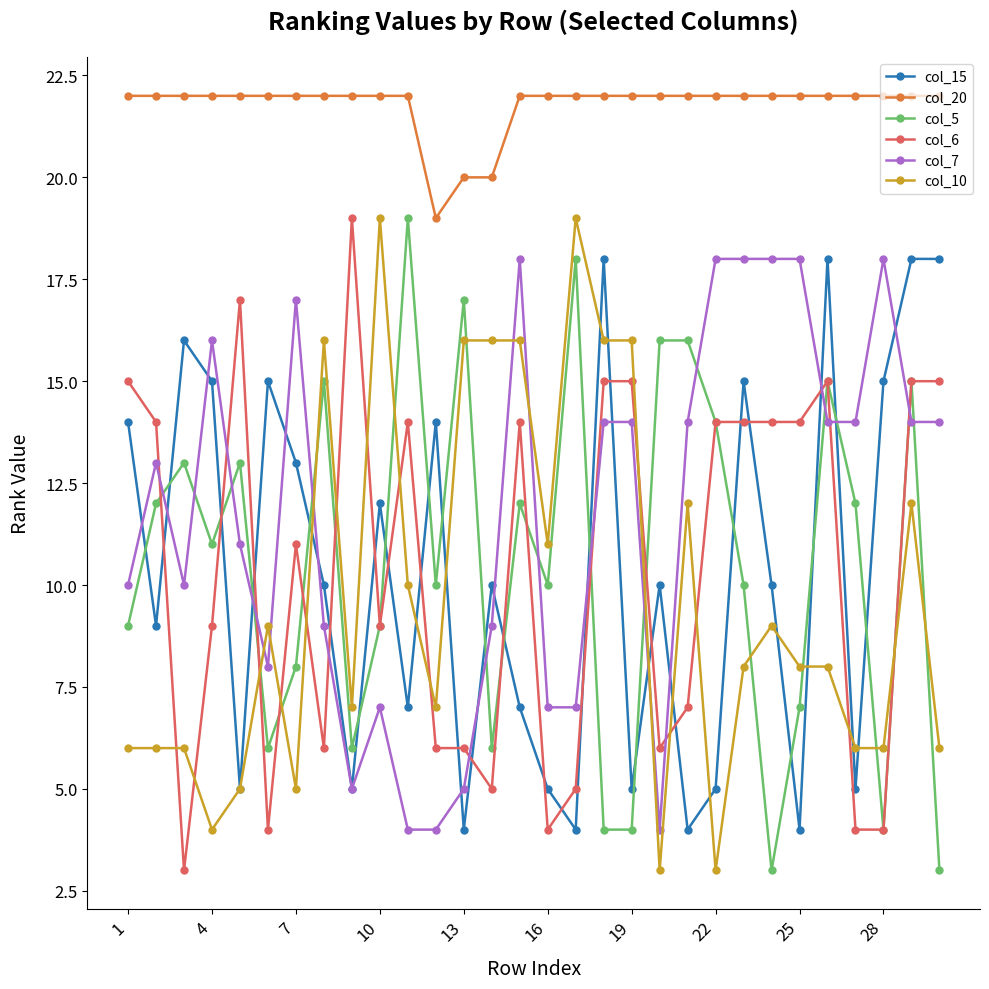

At how many categories does at least one series exceed 7?

30